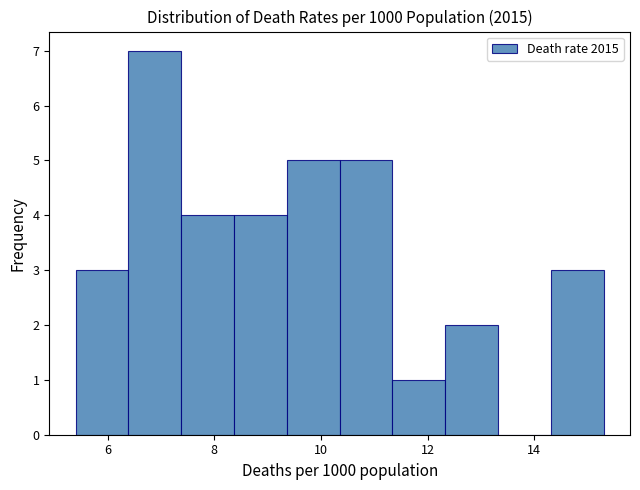

Reading left to right, list every bar in this chart as the range it spans on the x-axis followed by its height. Neither the bar edges nor the heights are printed on the chart, so give them approximately, as read against the axes.

5.4 to 6.4: 3
6.4 to 7.4: 7
7.4 to 8.4: 4
8.4 to 9.4: 4
9.4 to 10.4: 5
10.4 to 11.4: 5
11.4 to 12.4: 1
12.4 to 13.4: 2
13.4 to 14.4: 0
14.4 to 15.4: 3